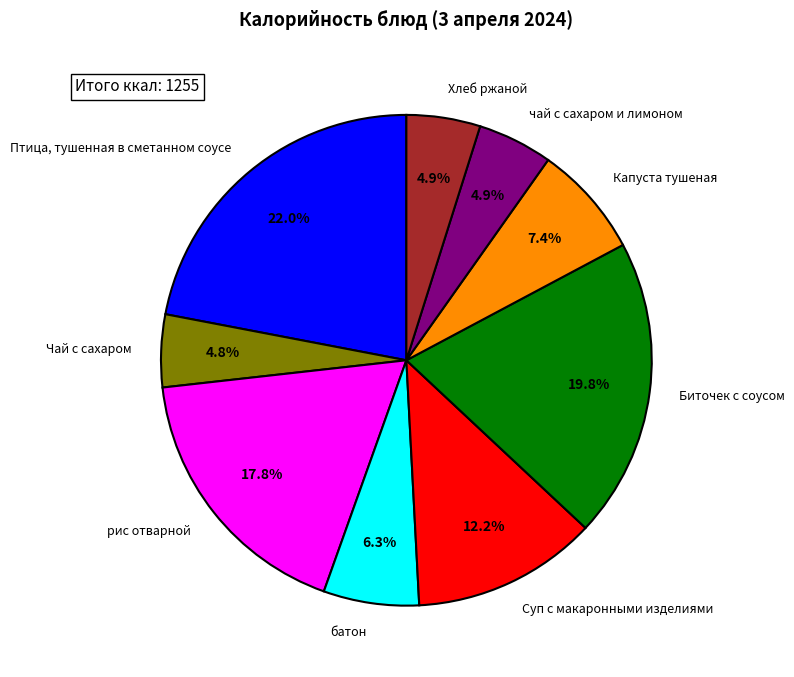

Is it true that Хлеб ржаной is 5% of the pie?

True